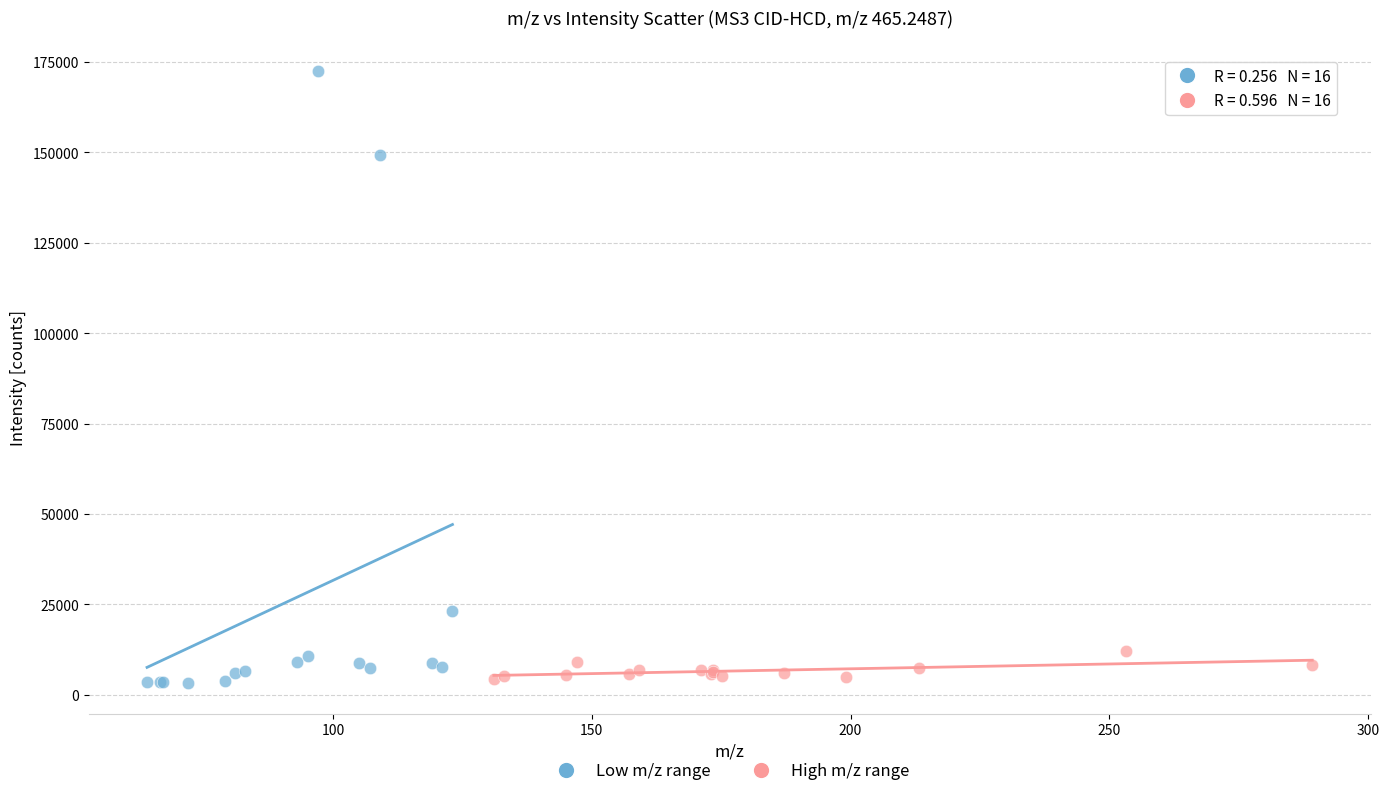

Which series has the widest spread of Y values?

Low m/z range